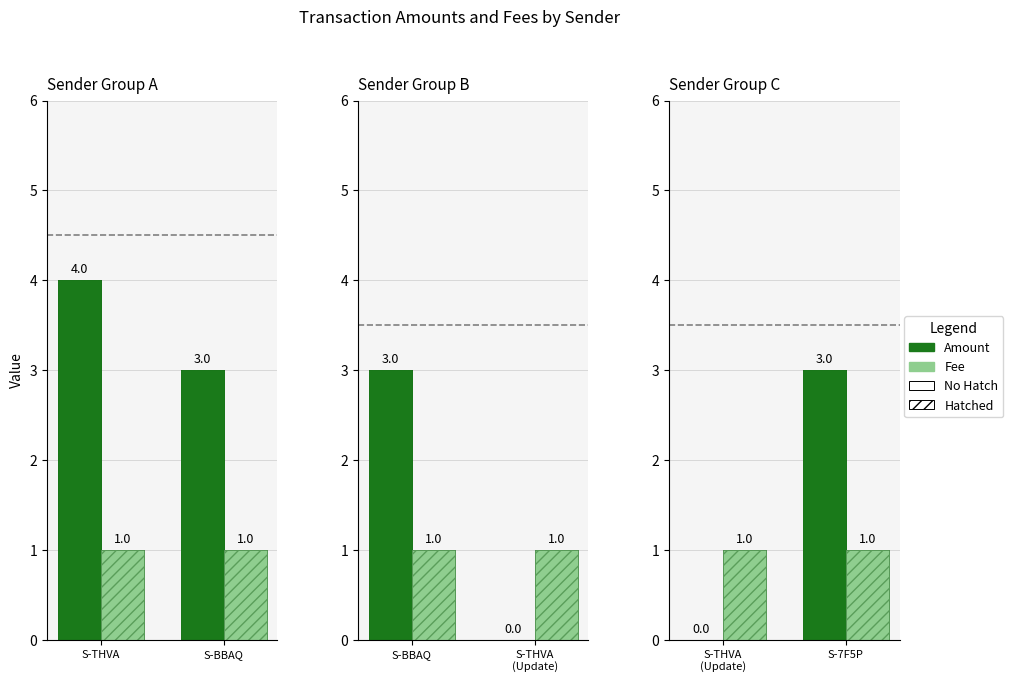

True or false: Amount has a value of 3 at S-7F5P.

True